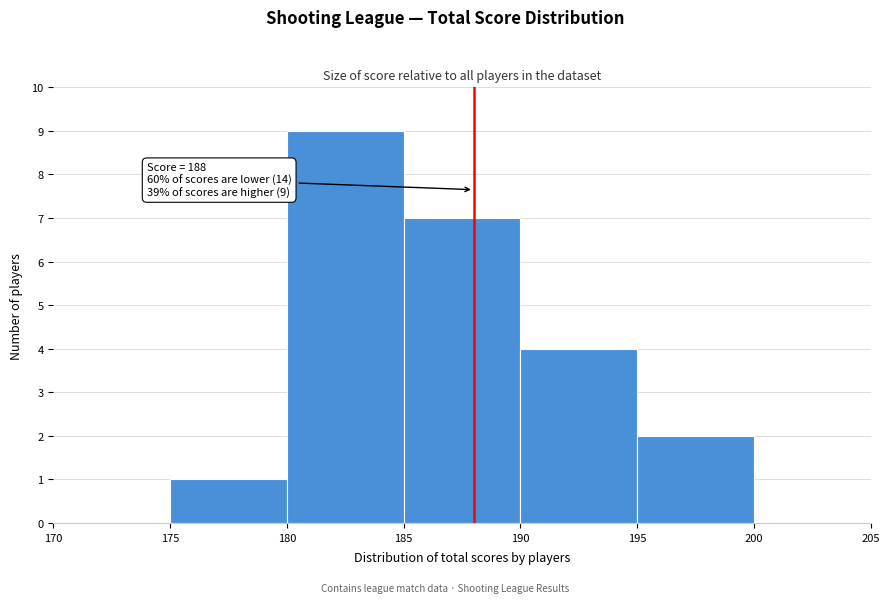

Which range on the x-axis has the tallest bar?

180 to 185